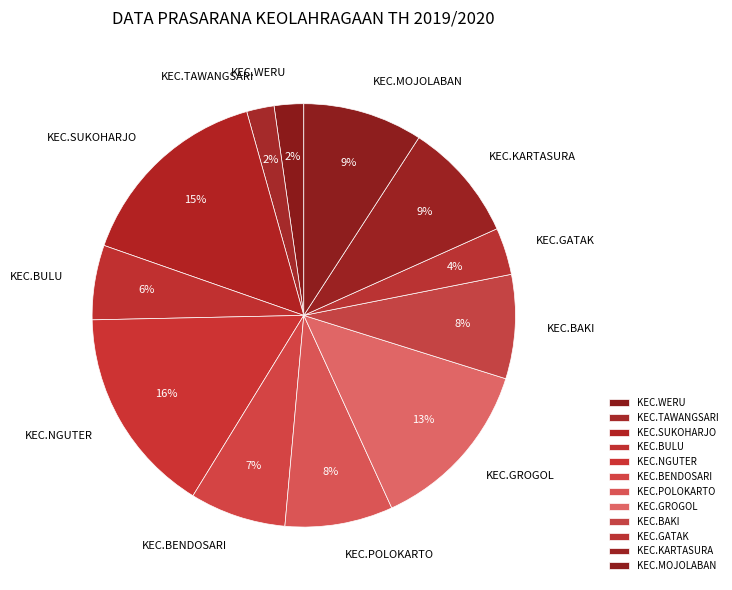

Is the sum of KEC.NGUTER and KEC.BENDOSARI greater than half?

No